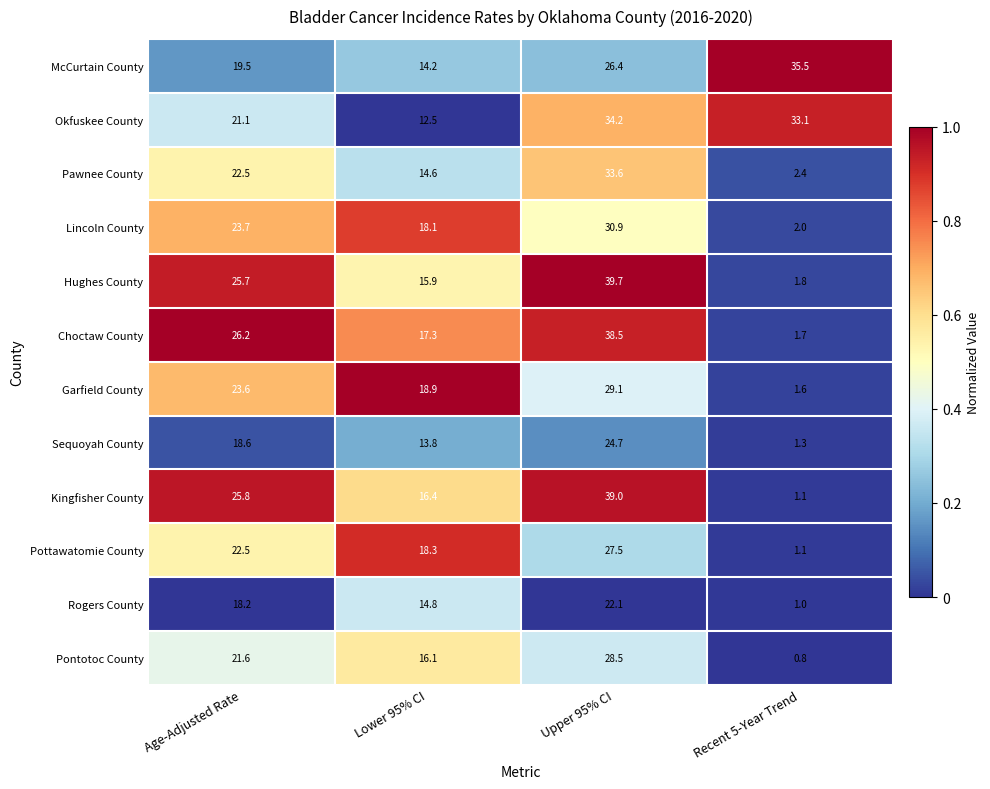

What is the difference between the highest and lowest values at Age-Adjusted Rate?

8.0